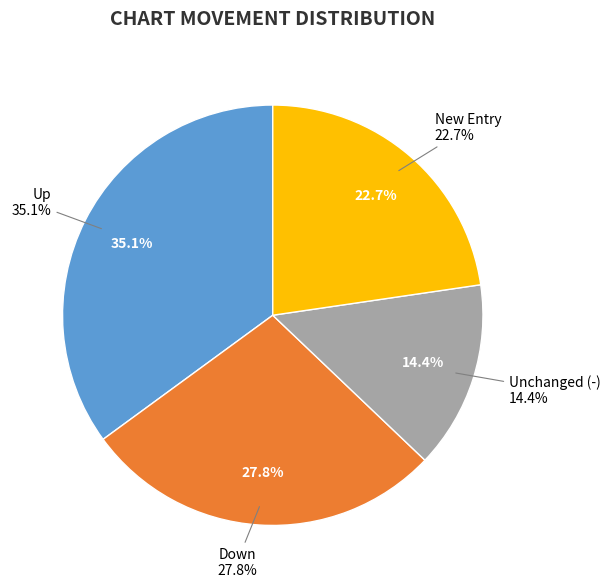

To the nearest percent, what is the average slice percentage?

25%